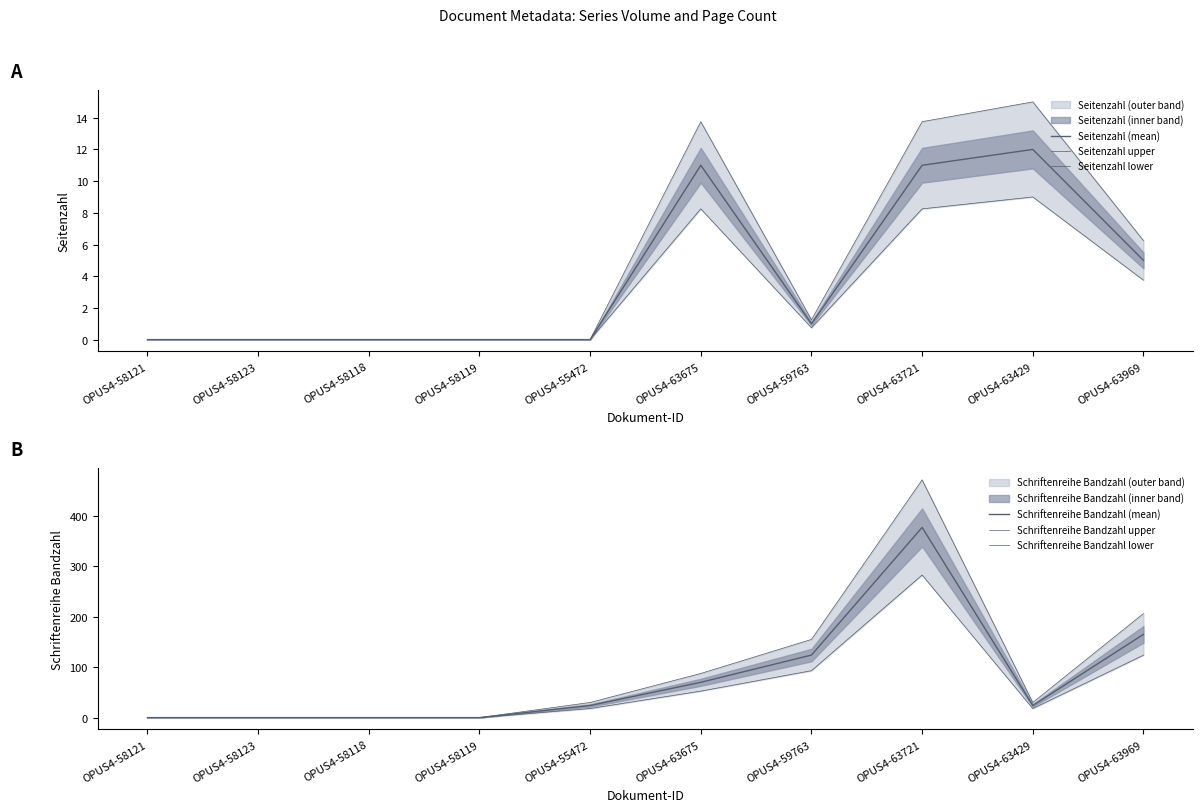

What is the difference between the maximum and minimum values in the Schriftenreihe Bandzahl (mean) series?

377.0